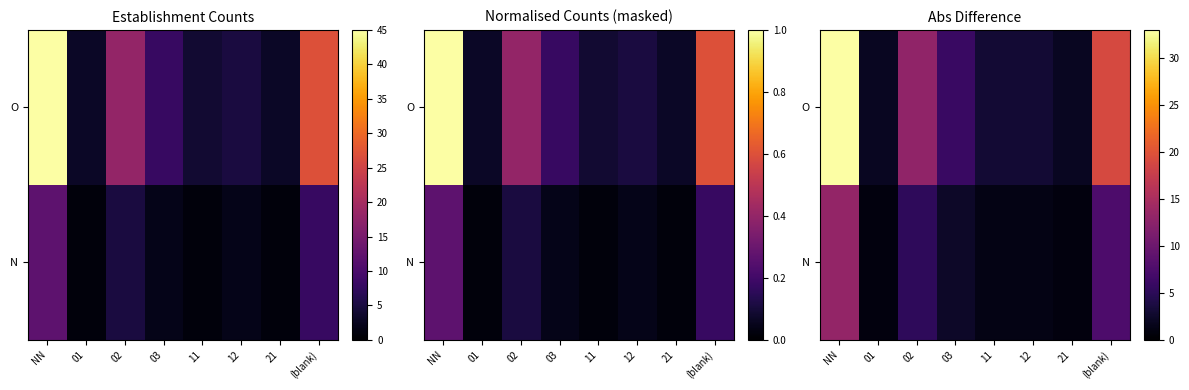

The O series shows 1.5 at 12. True or false?

False